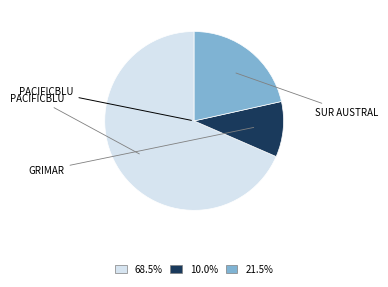

Is there a majority slice in this chart?

Yes